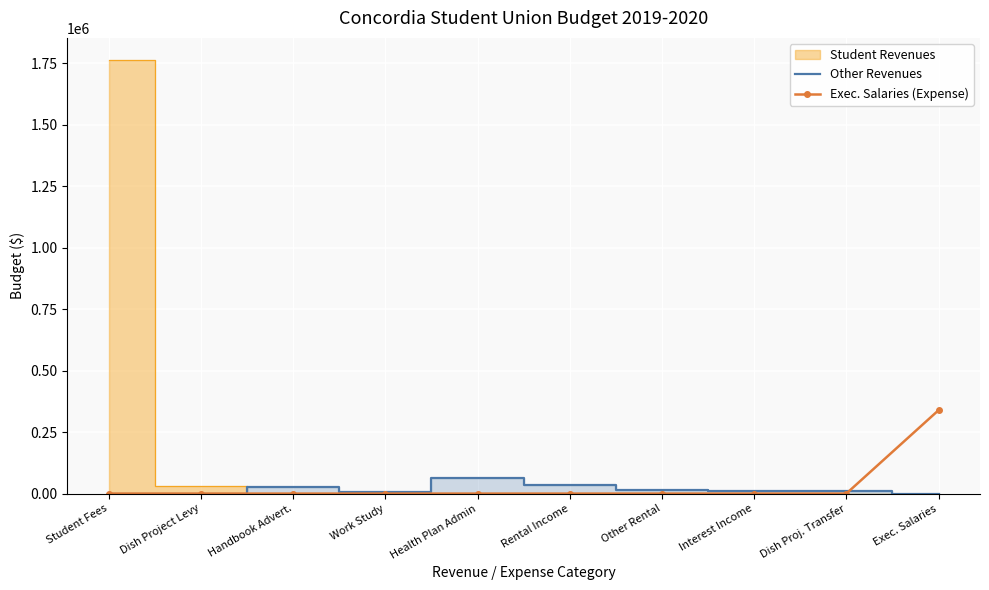

True or false: Other Revenues has a value of 18475 at Health Plan Admin.

False